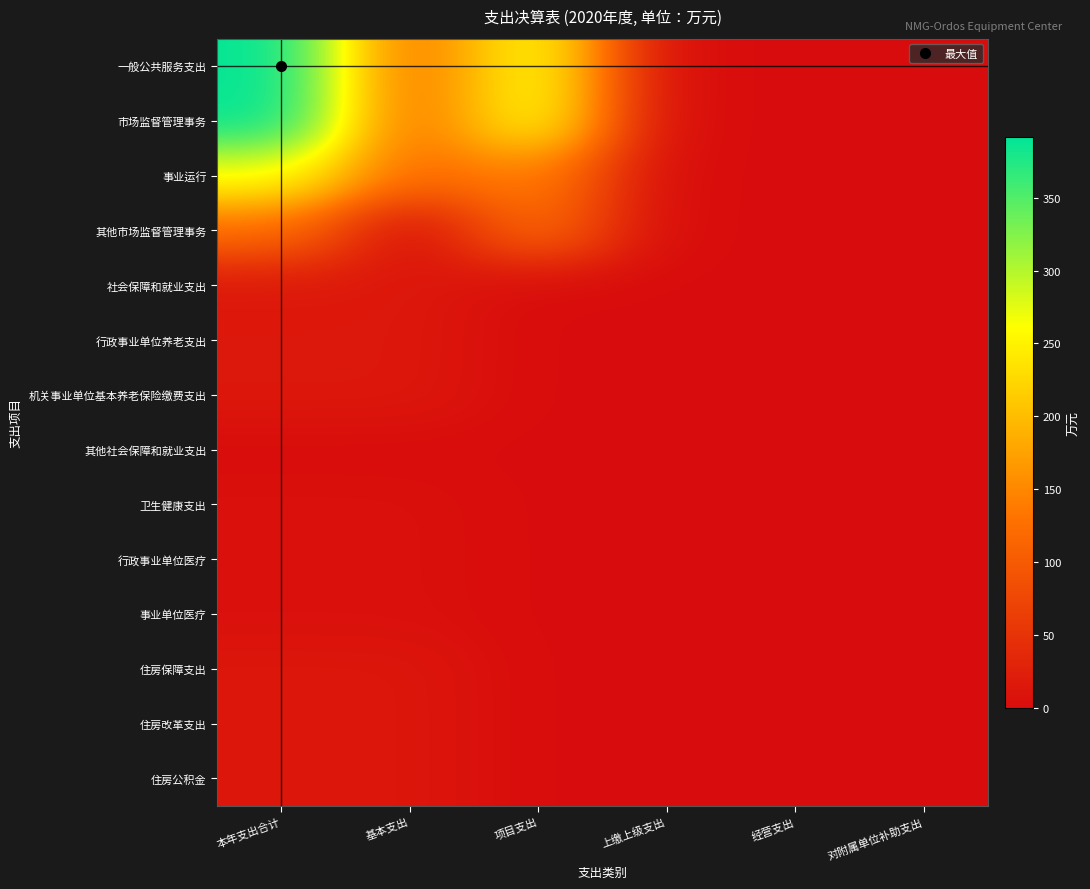

Rank the series at 本年支出合计 from highest to lowest value.

一般公共服务支出, 市场监督管理事务, 事业运行, 其他市场监督管理事务, 社会保障和就业支出, 行政事业单位养老支出, 机关事业单位基本养老保险缴费支出, 住房保障支出, 住房改革支出, 住房公积金, 卫生健康支出, 行政事业单位医疗, 事业单位医疗, 其他社会保障和就业支出